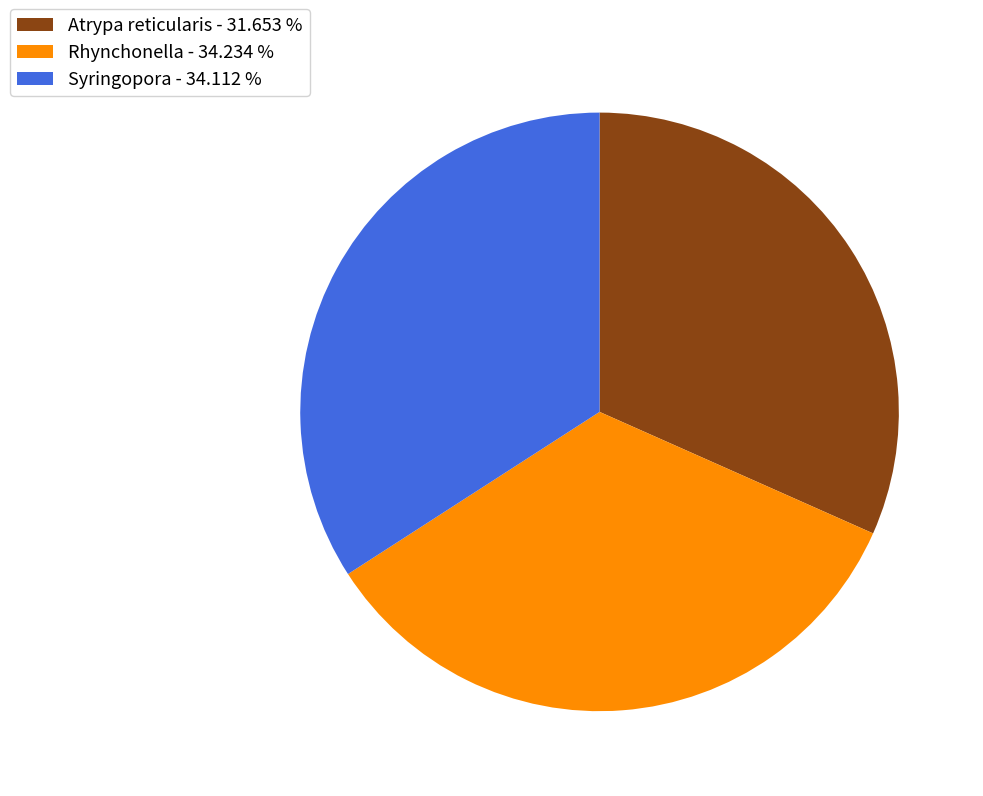

Approximately how many times larger is the value at Atrypa reticularis - 31.653 % compared to Syringopora - 34.112 %?

0.9